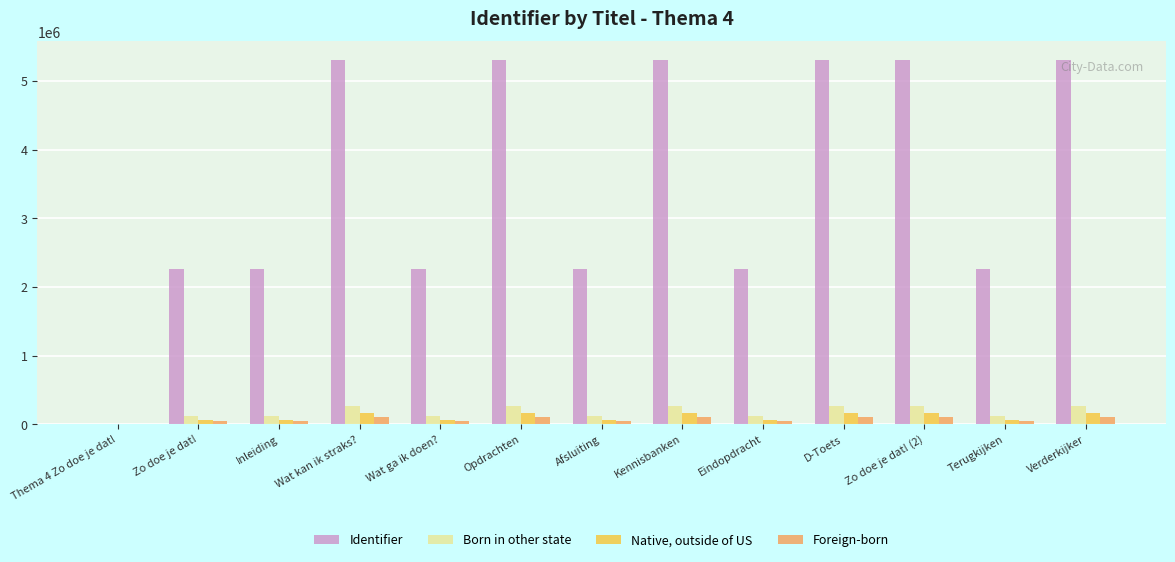

What is the total value across all series at Opdrachten?

5841251.9